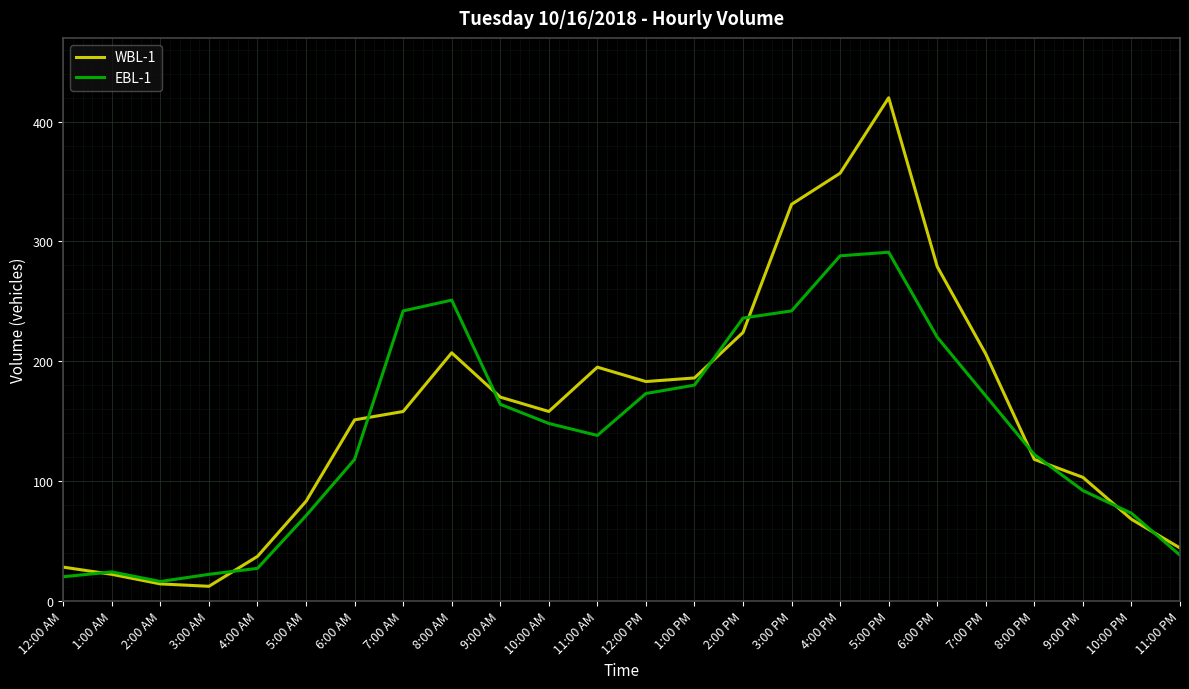

True or false: EBL-1 has a value of 20 at 12:00 AM.

True